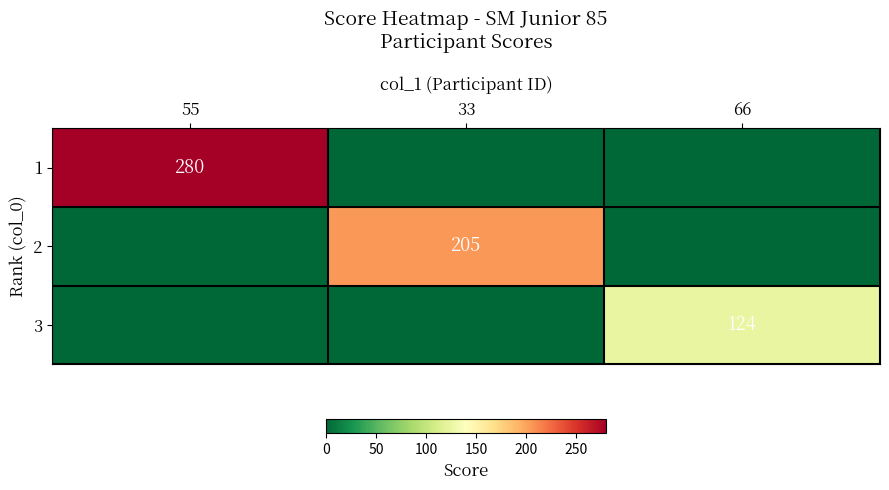

The 3 series shows 124 at 66. True or false?

True